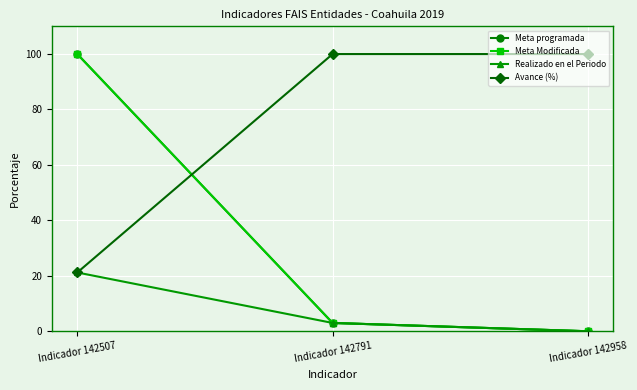

At which category is the sum across all series the highest?

Indicador 142507